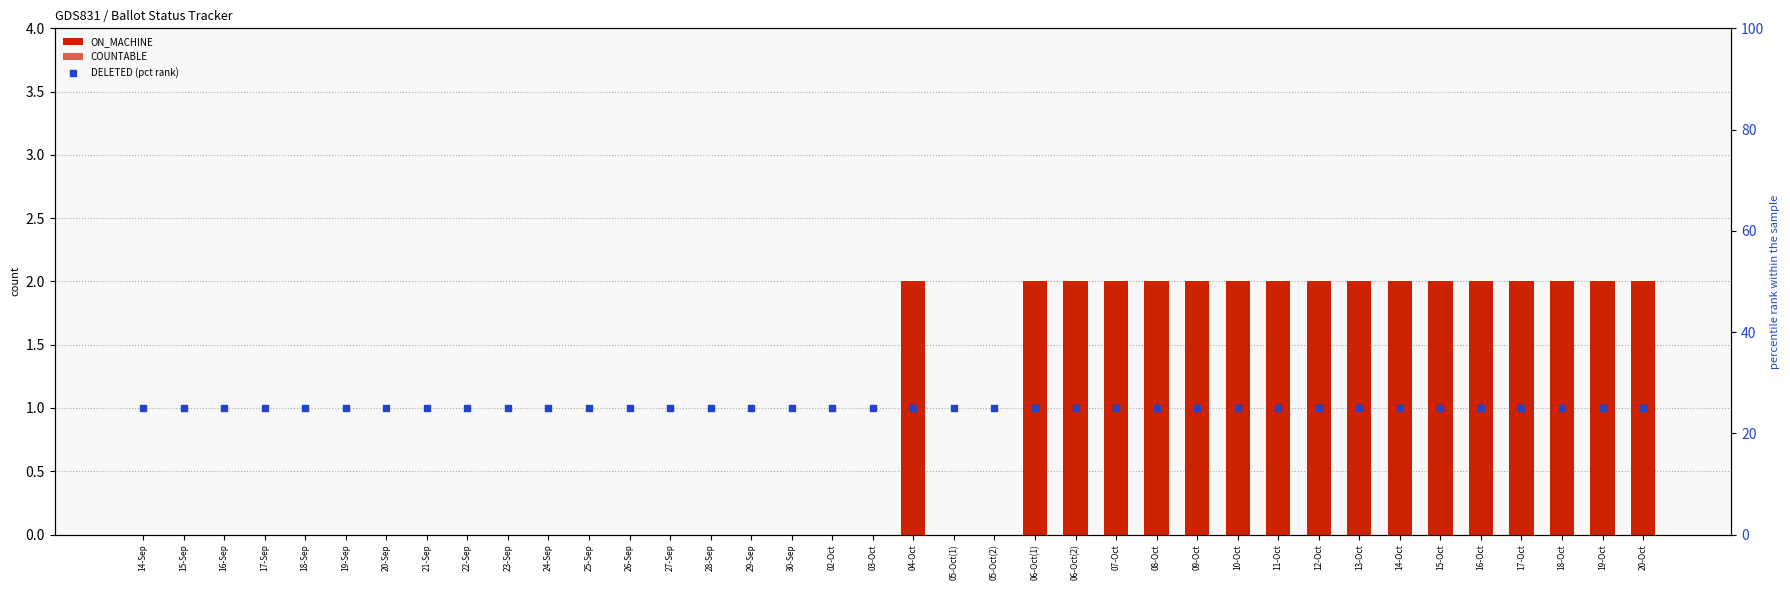

Which series has the largest total across all categories?

DELETED (pct rank)